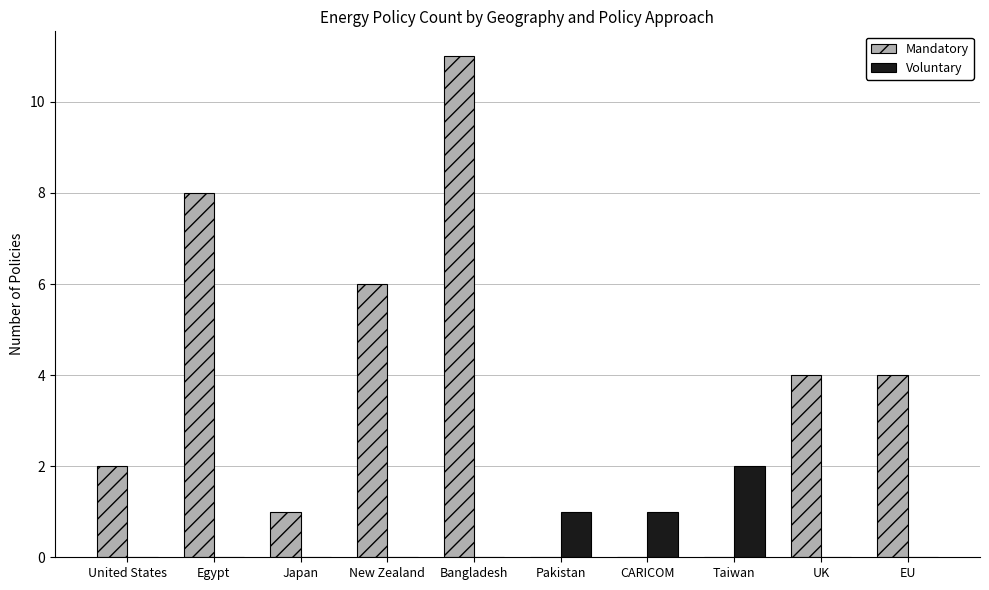

What is the total value across all series at UK?

4